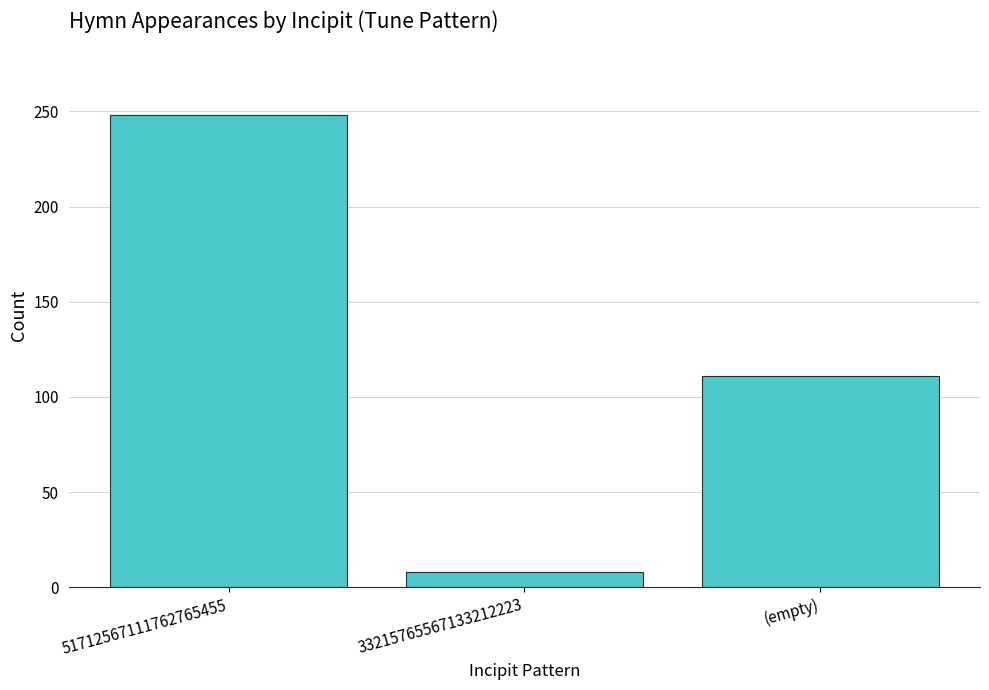

Reading left to right, list all the values displayed in this chart.

248	8	111